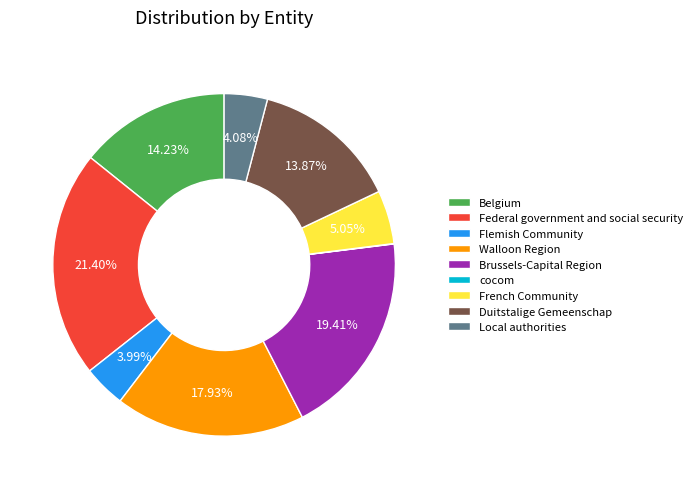

Approximately how many times larger is the value at French Community compared to Federal government and social security?

0.2